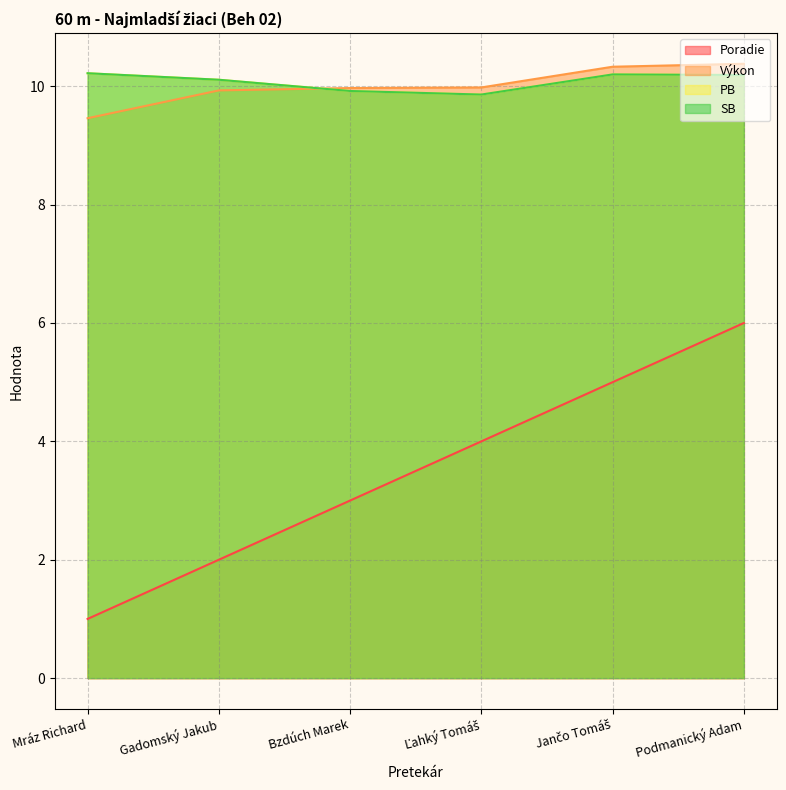

What is the sum of all Poradie values?

21.0